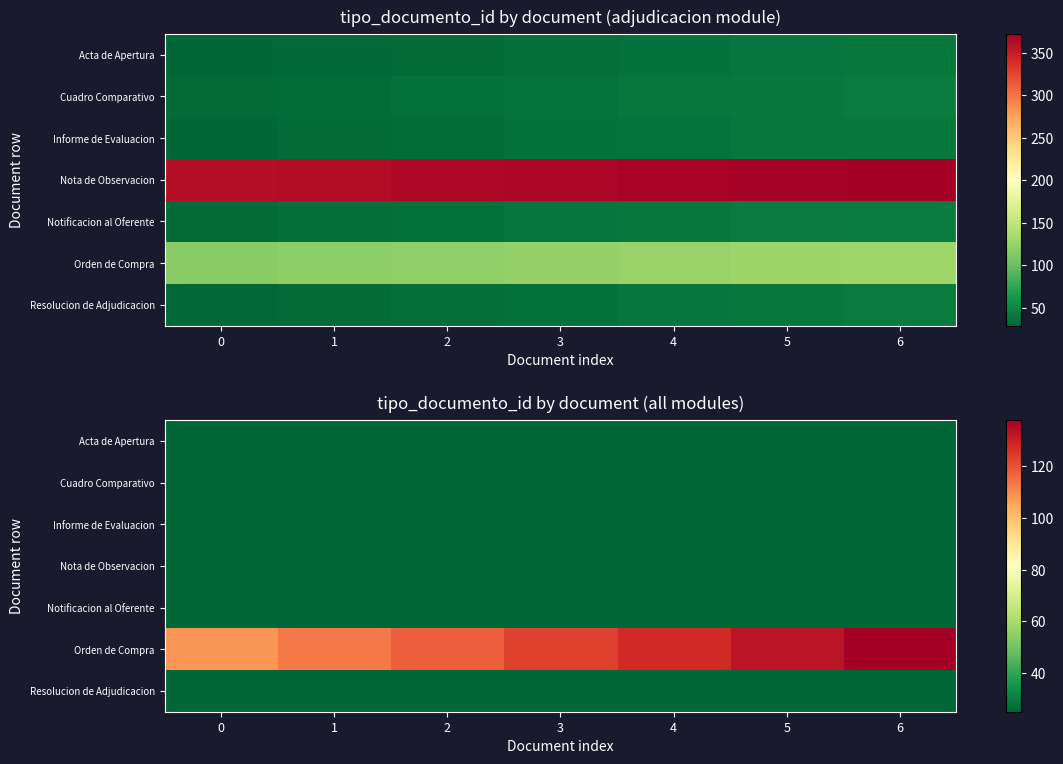

Is it true that Acta de Apertura equals 25 at 6?

True